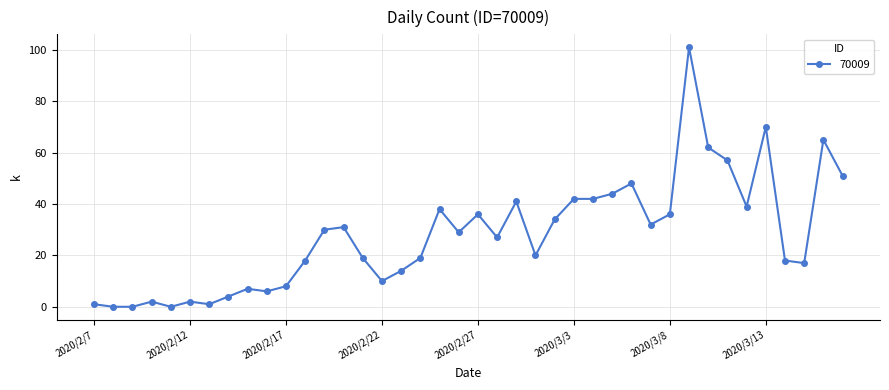

What is the difference between the maximum and minimum values?

101